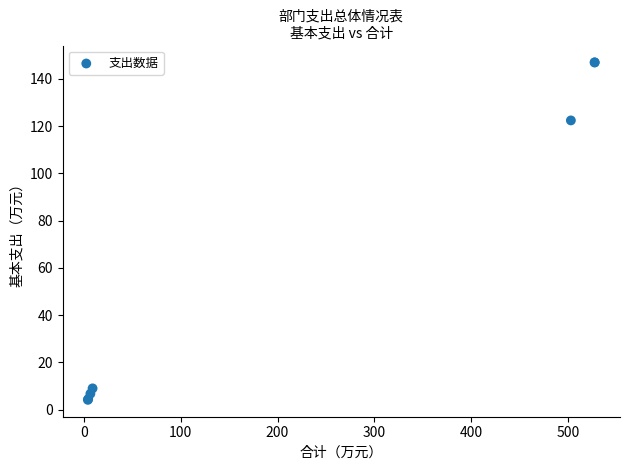

What Y value in the scatter plot is closest to 75?

122.4